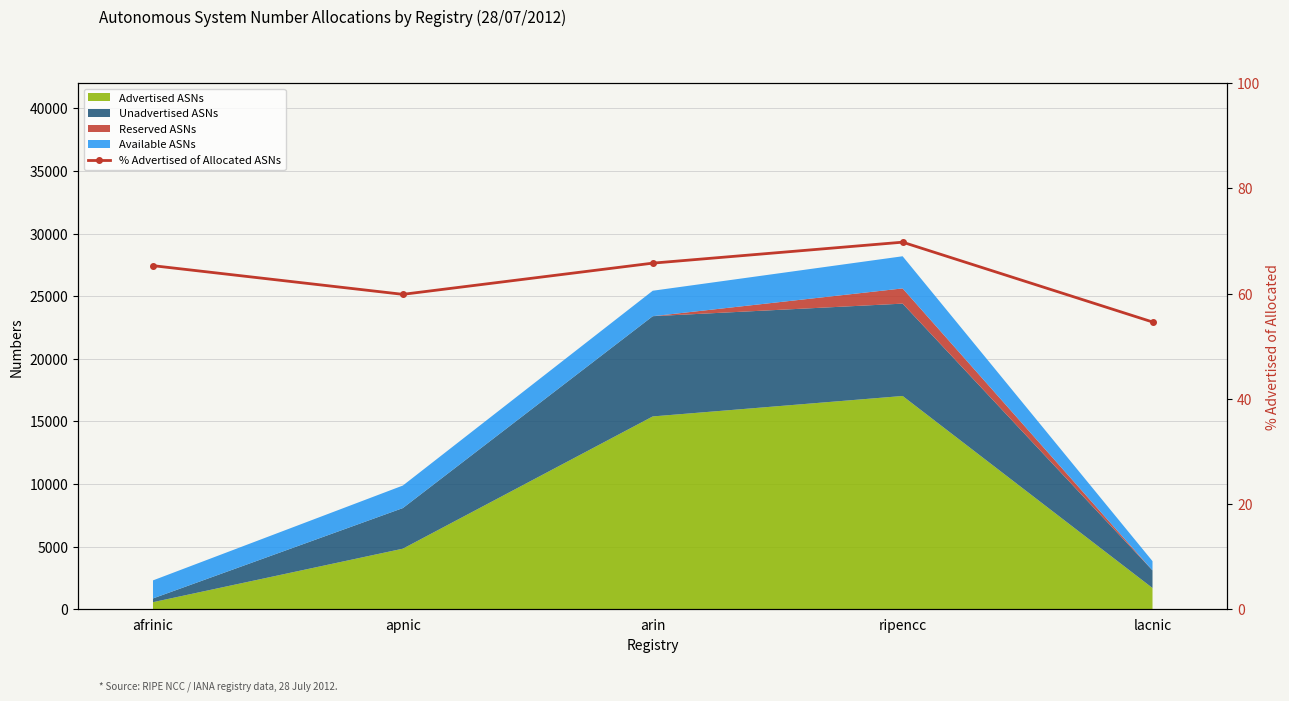

Reading right to left, what are all the values shown in this chart?

54.6	69.8	65.8	59.9	65.3